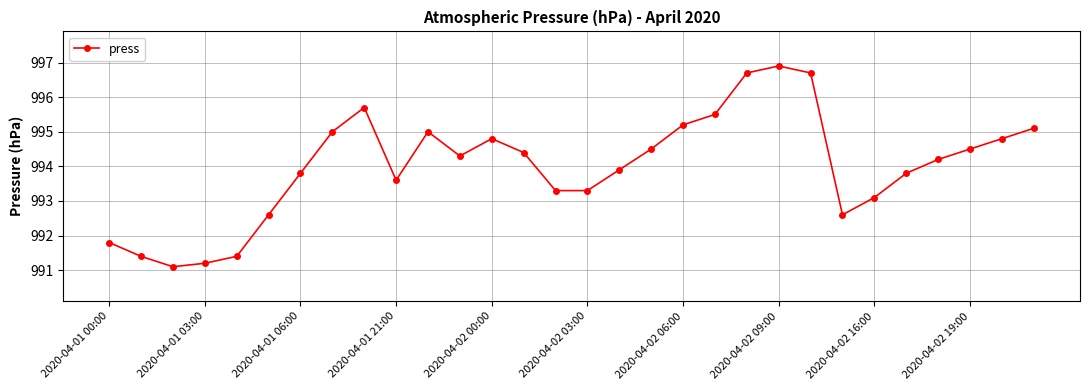

Reading left to right, extract all data points from this chart.

991.8	991.4	991.1	991.2	991.4	992.6	993.8	995.0	995.7	993.6	995.0	994.3	994.8	994.4	993.3	993.3	993.9	994.5	995.2	995.5	996.7	996.9	996.7	992.6	993.1	993.8	994.2	994.5	994.8	995.1